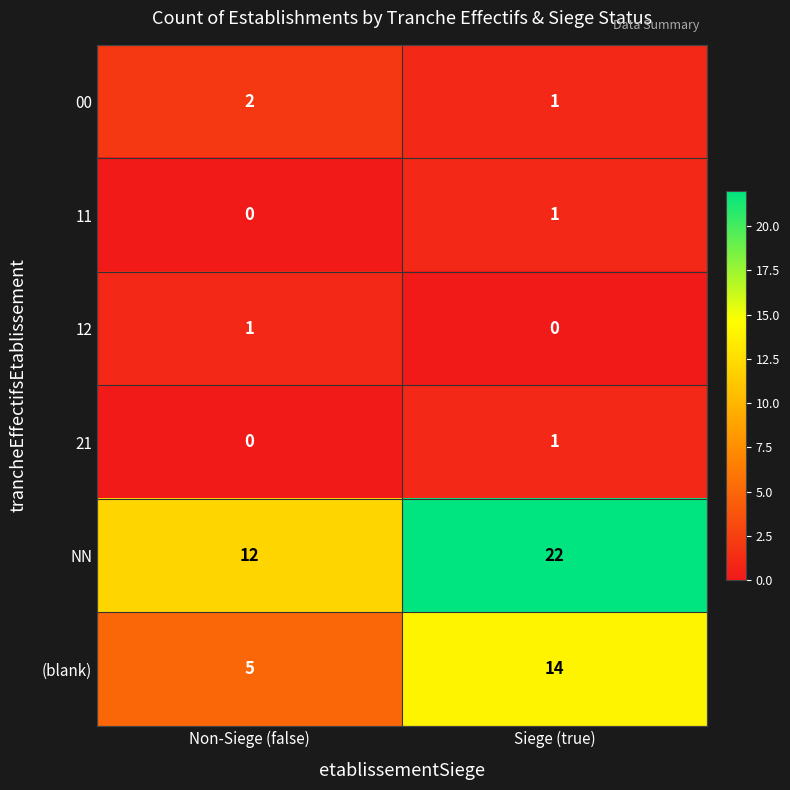

List the labels in order of 21 value, largest first.

Siege (true), Non-Siege (false)